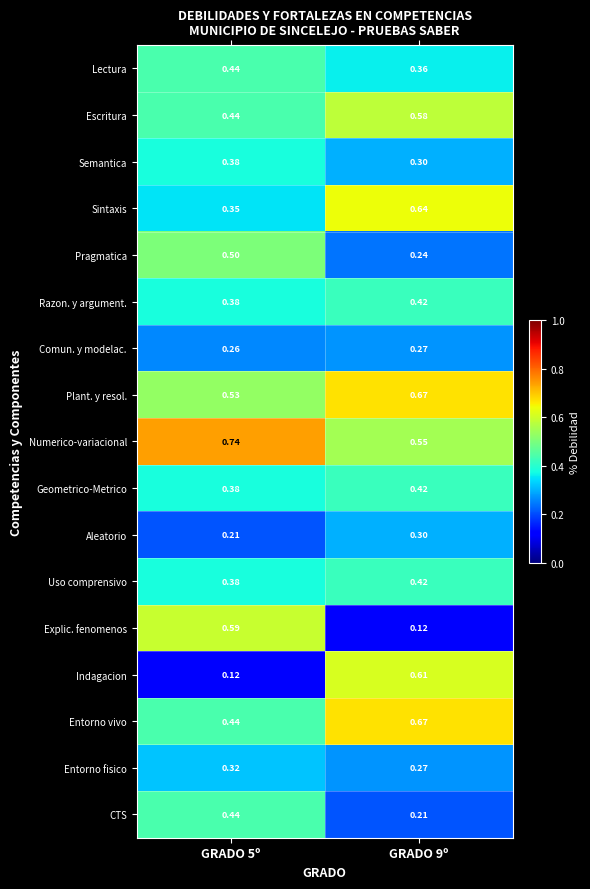

Which series changed the most between GRADO 5º and GRADO 9º?

Indagacion